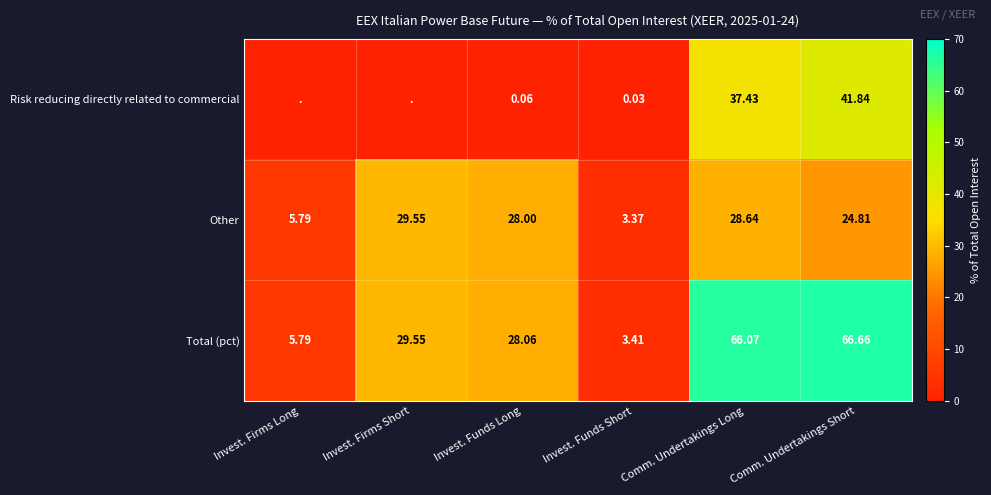

At which label does Total (pct) first exceed 29?

Invest. Firms Short